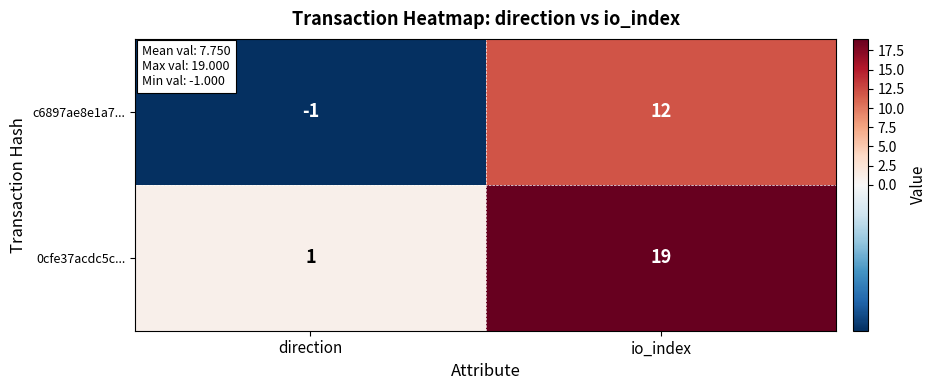

Count the number of data series in this chart.

2